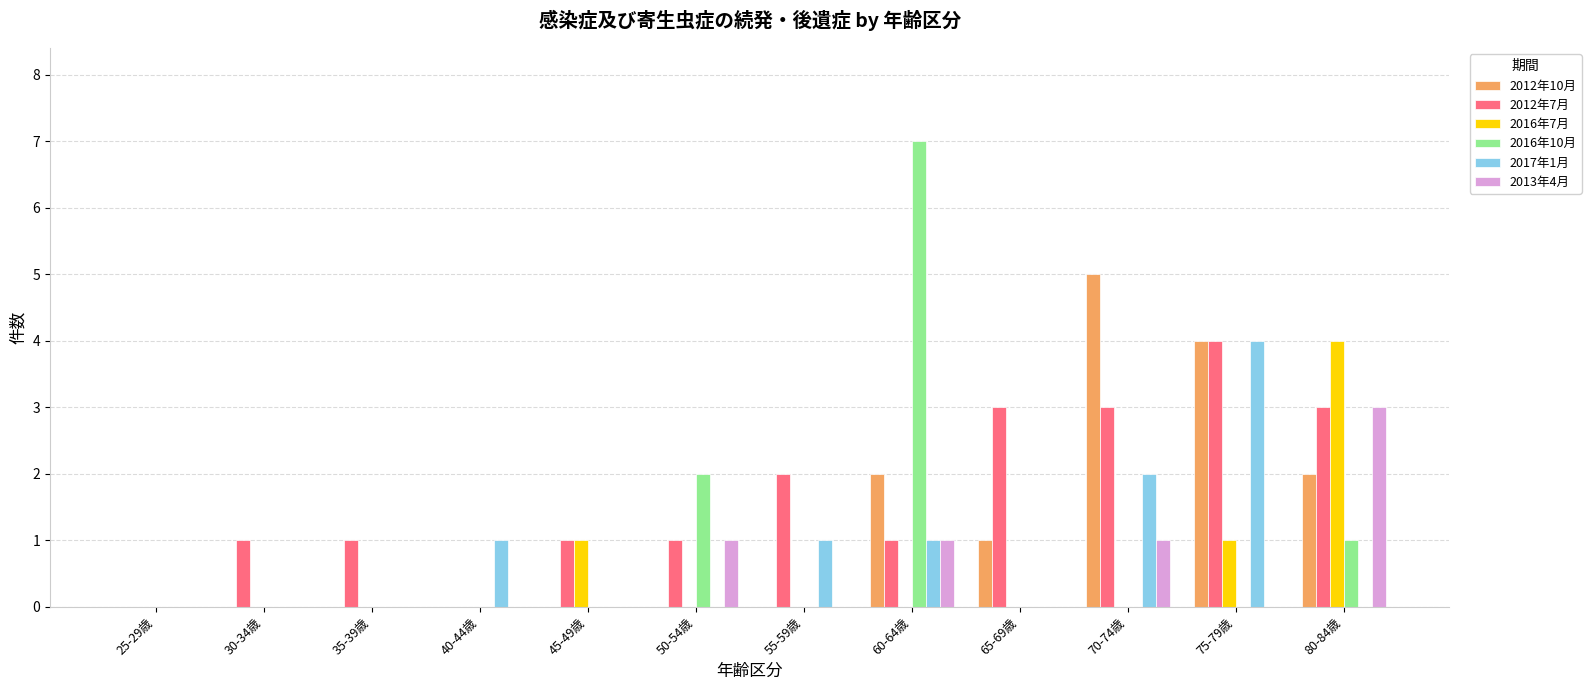

Reading right to left, extract all data points from this chart.

2012年10月: 80-84歳=2	75-79歳=4	70-74歳=5	65-69歳=1	60-64歳=2	55-59歳=0	50-54歳=0	45-49歳=0	40-44歳=0	35-39歳=0	30-34歳=0	25-29歳=0
2012年7月: 80-84歳=3	75-79歳=4	70-74歳=3	65-69歳=3	60-64歳=1	55-59歳=2	50-54歳=1	45-49歳=1	40-44歳=0	35-39歳=1	30-34歳=1	25-29歳=0
2016年7月: 80-84歳=4	75-79歳=1	70-74歳=0	65-69歳=0	60-64歳=0	55-59歳=0	50-54歳=0	45-49歳=1	40-44歳=0	35-39歳=0	30-34歳=0	25-29歳=0
2016年10月: 80-84歳=1	75-79歳=0	70-74歳=0	65-69歳=0	60-64歳=7	55-59歳=0	50-54歳=2	45-49歳=0	40-44歳=0	35-39歳=0	30-34歳=0	25-29歳=0
2017年1月: 80-84歳=0	75-79歳=4	70-74歳=2	65-69歳=0	60-64歳=1	55-59歳=1	50-54歳=0	45-49歳=0	40-44歳=1	35-39歳=0	30-34歳=0	25-29歳=0
2013年4月: 80-84歳=3	75-79歳=0	70-74歳=1	65-69歳=0	60-64歳=1	55-59歳=0	50-54歳=1	45-49歳=0	40-44歳=0	35-39歳=0	30-34歳=0	25-29歳=0